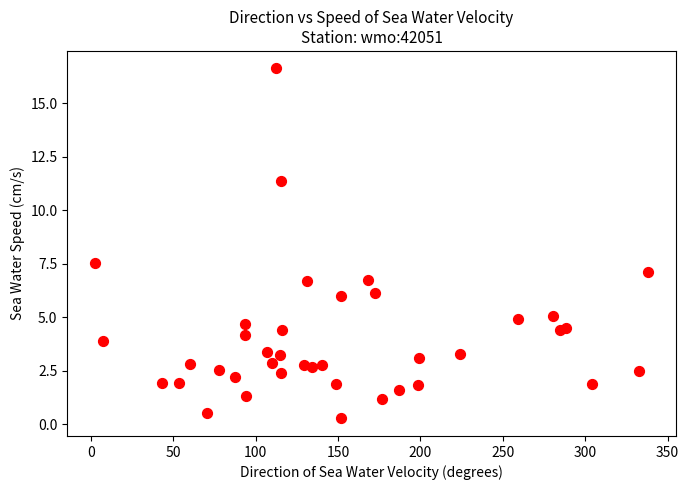

What Y value in the scatter plot is closest to 8?

7.5